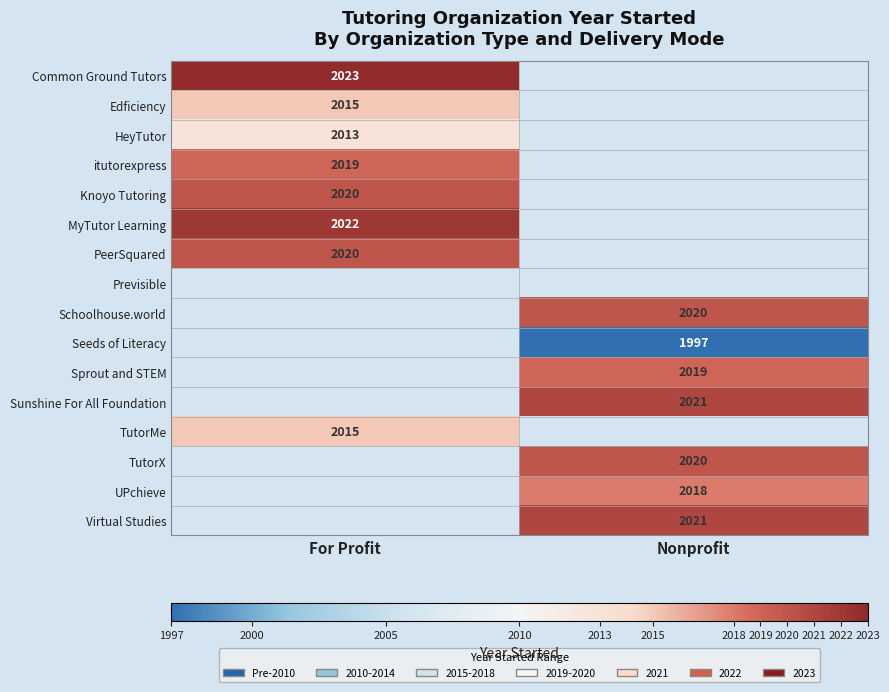

Between Nonprofit and For Profit, which is larger?

For Profit